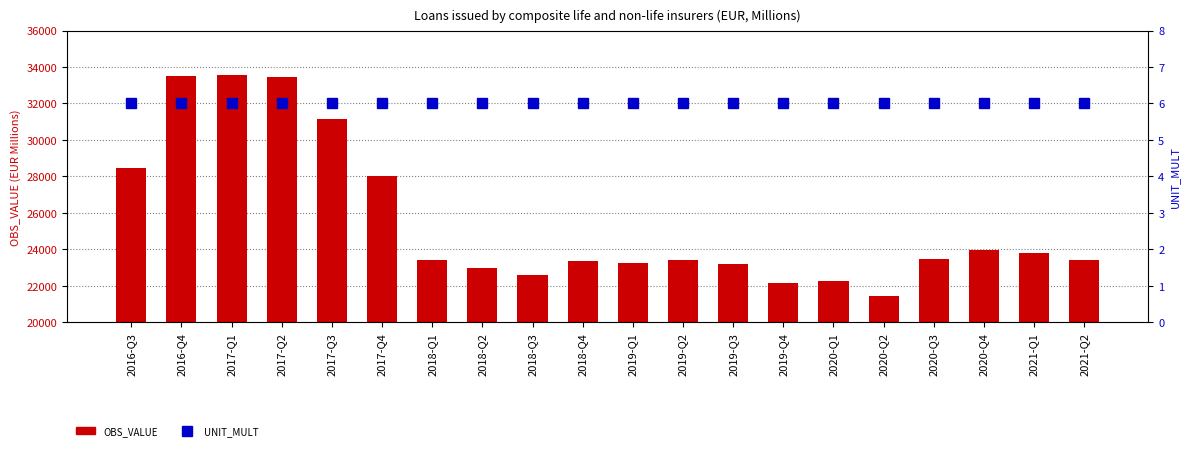

Is it true that UNIT_MULT equals 6.0 at 2020-Q2?

True